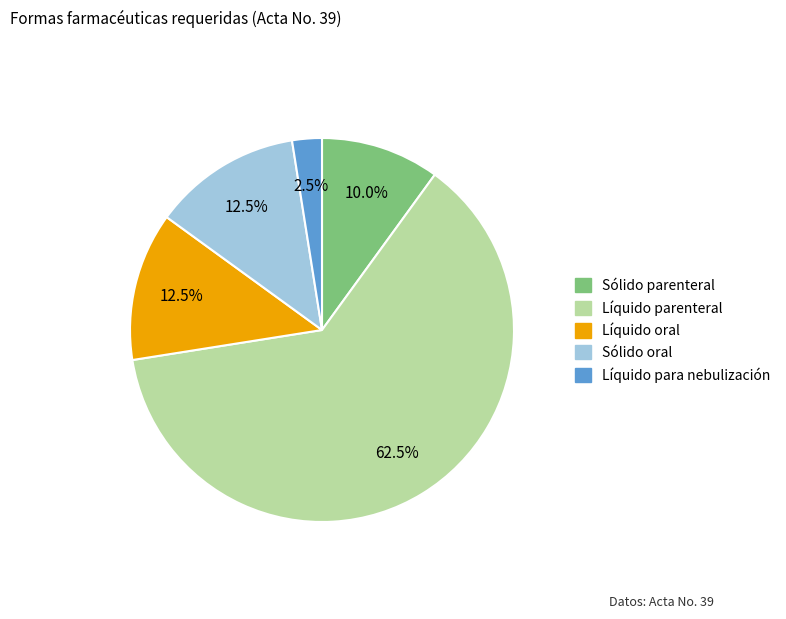

Does Sólido parenteral represent more than half of the total?

No